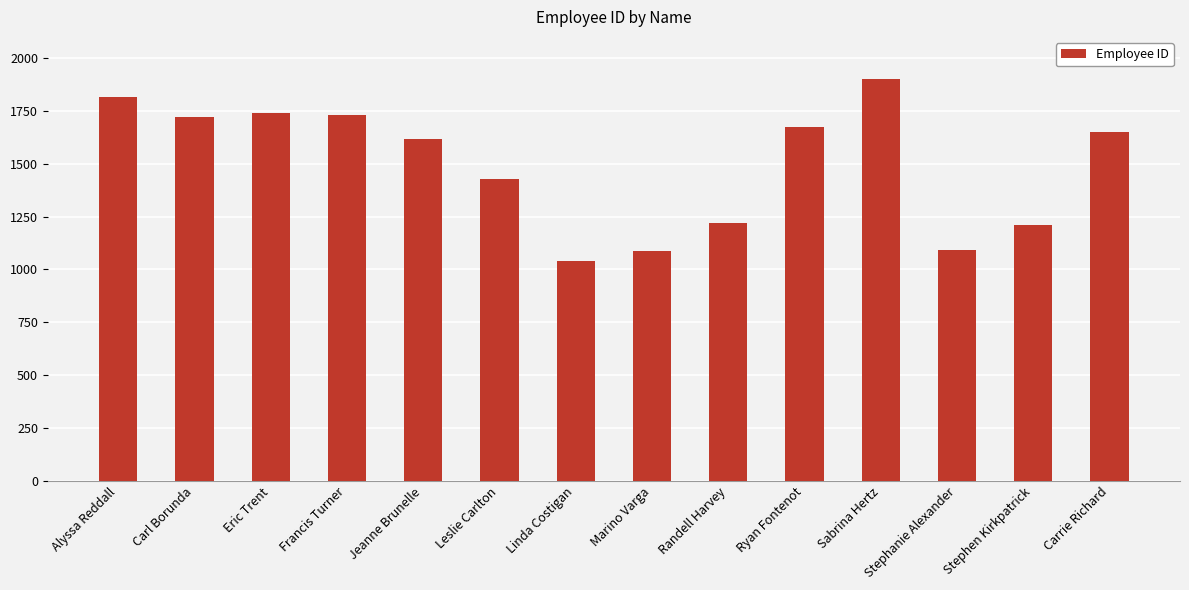

What is the ratio of the value at Stephen Kirkpatrick to the value at Francis Turner?

0.7